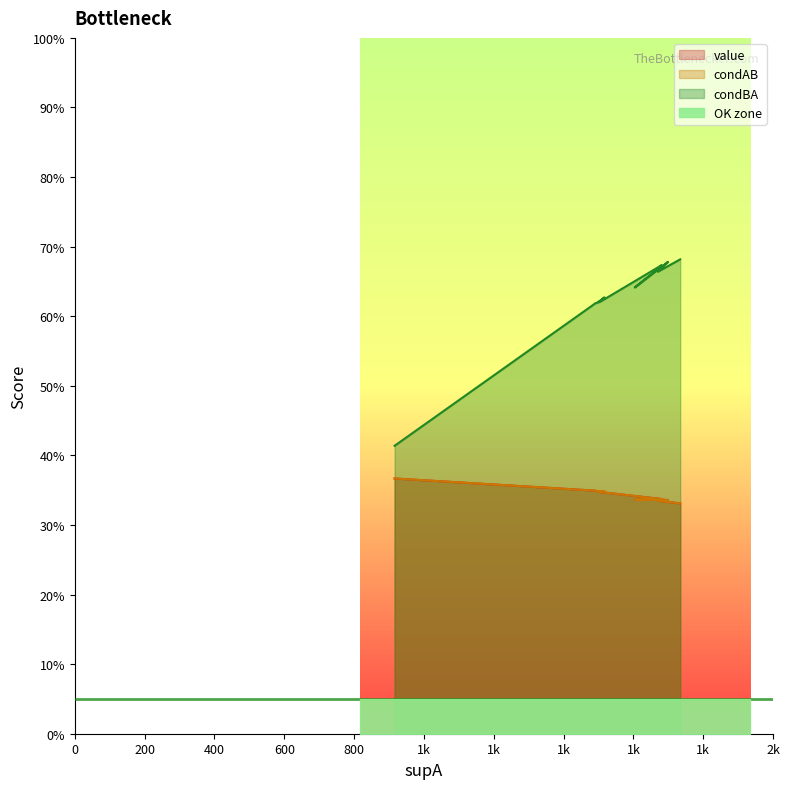

What is the average value of the value series?

0.3